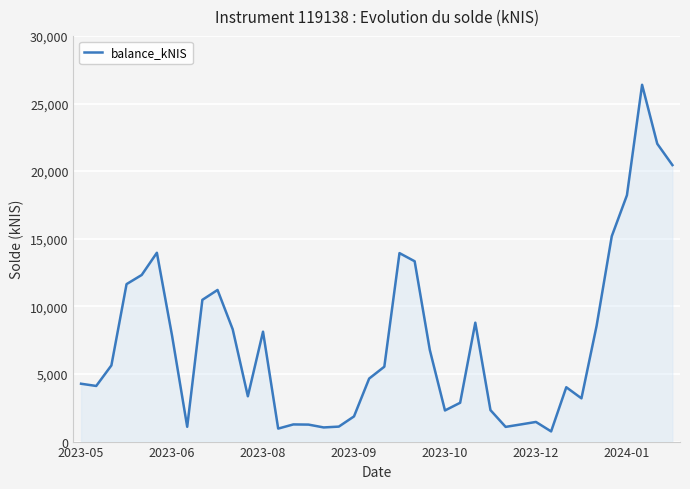

What is the greatest value displayed?

26384.2